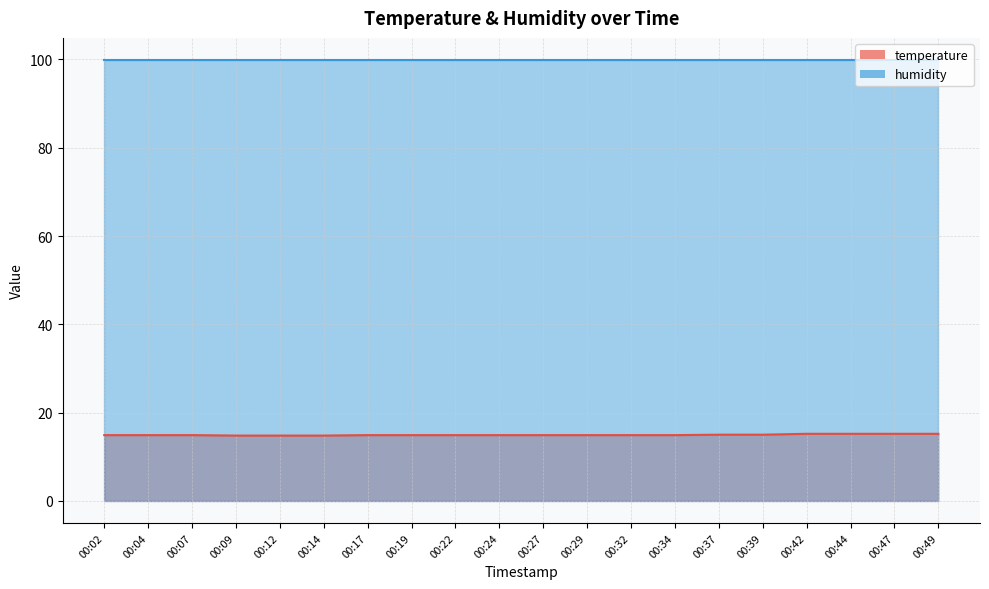

Is it true that the value at 00:09 is 4.6?

False